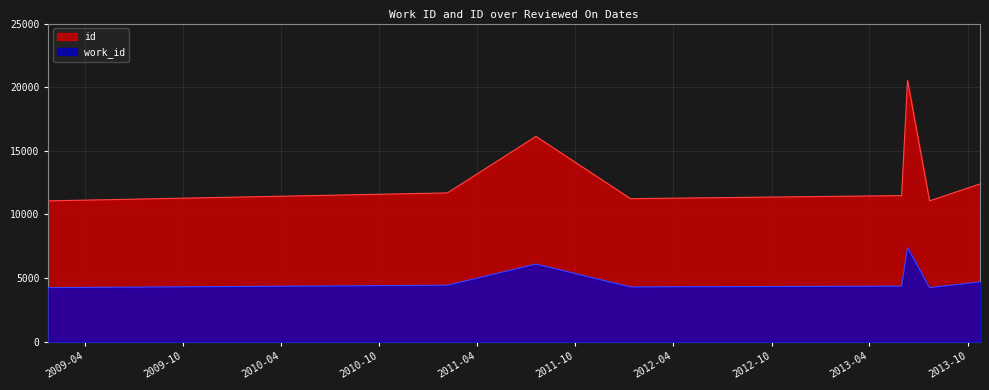

Which series has the widest spread of values?

id